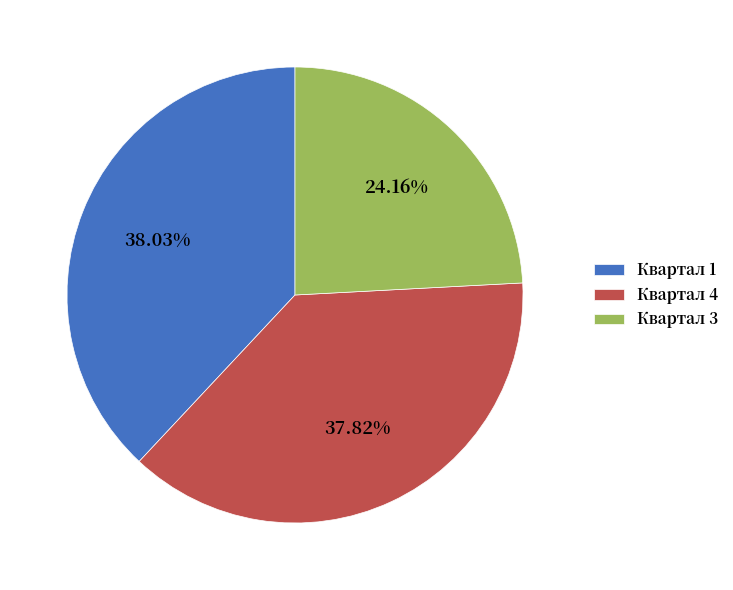

Count the number of slices in the pie.

3